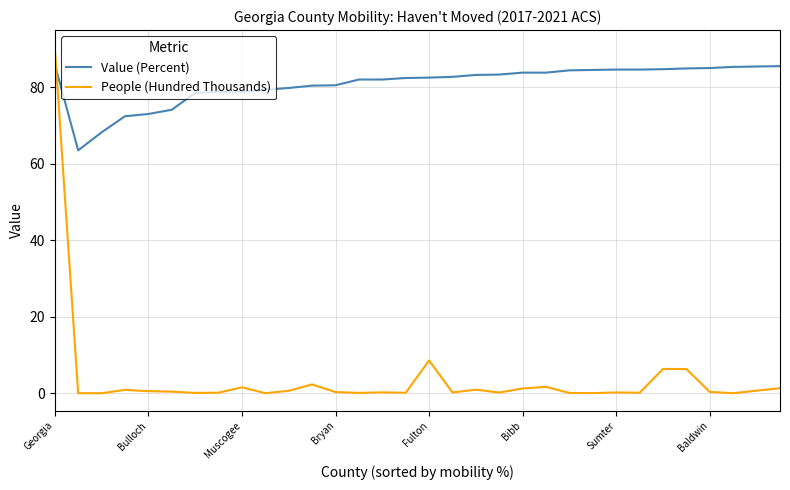

Rank the series by their average value, from lowest to highest.

People (Hundred Thousands), Value (Percent)